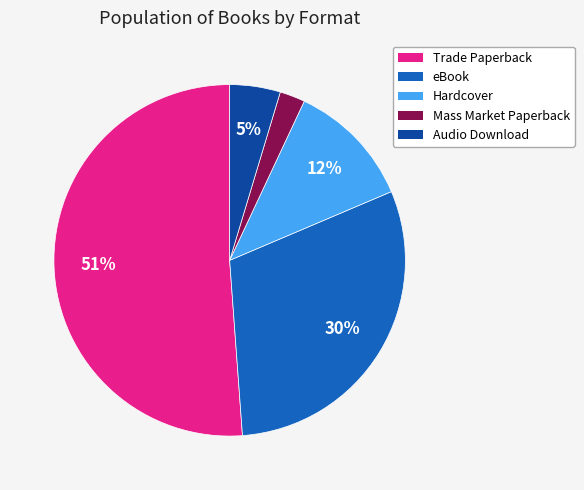

What is the smallest slice in the pie chart?

Mass Market Paperback